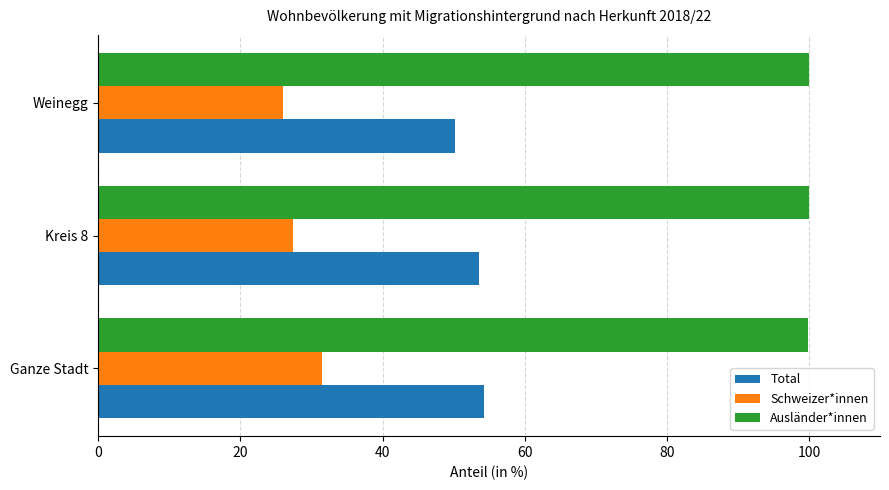

What is the spread (max minus min) of values at Ganze Stadt?

68.4